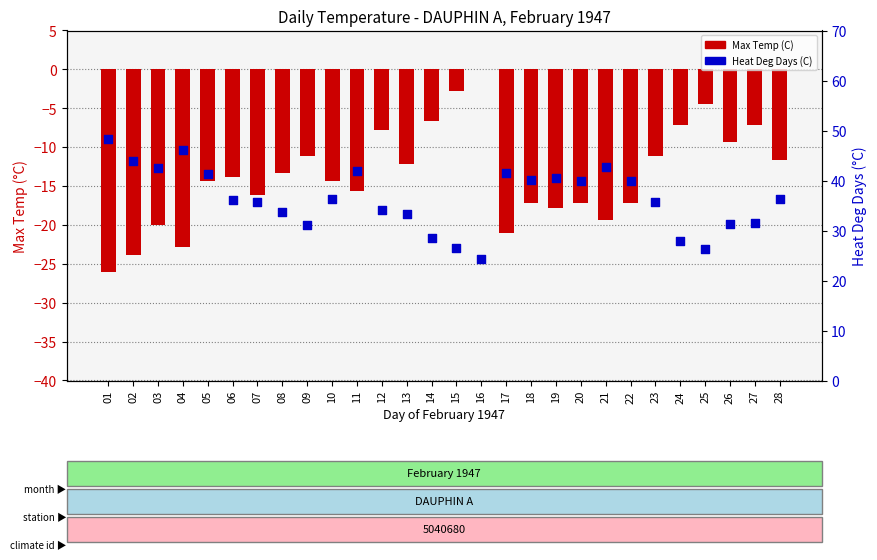

At how many categories does at least one series exceed 39?

12